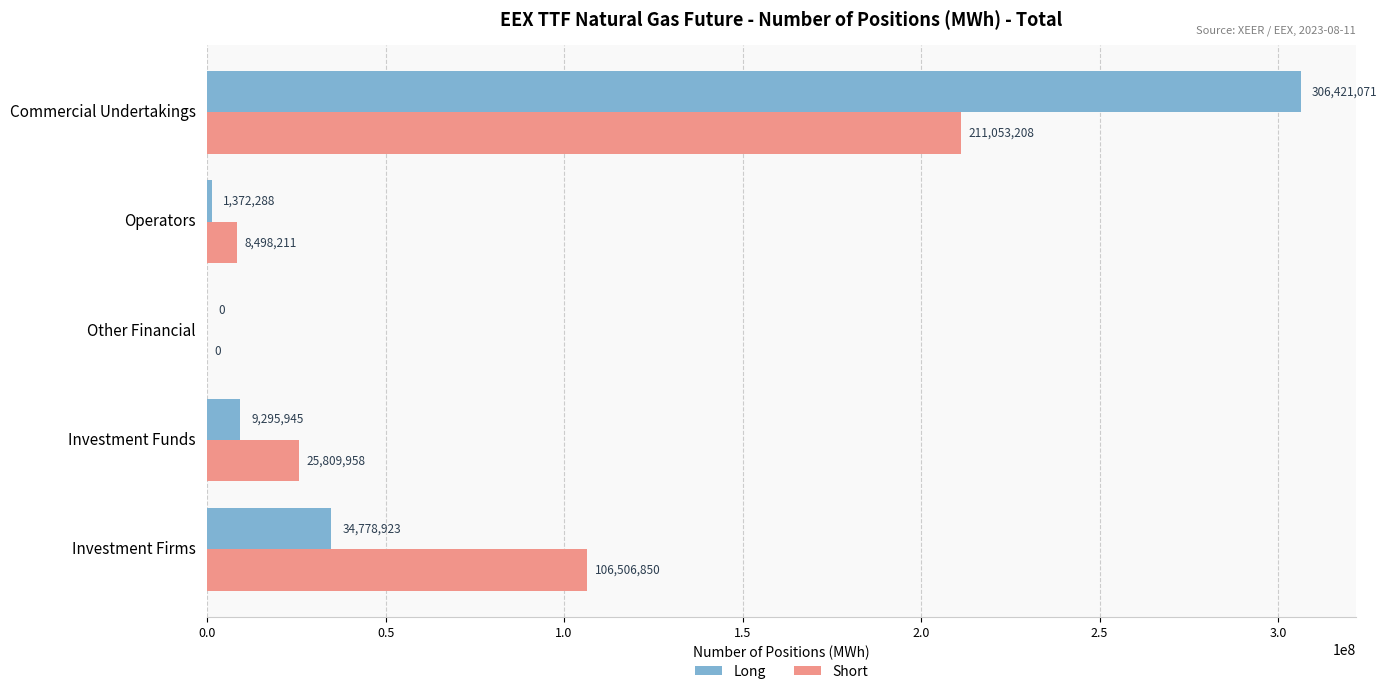

How many categories are shown in the chart?

5